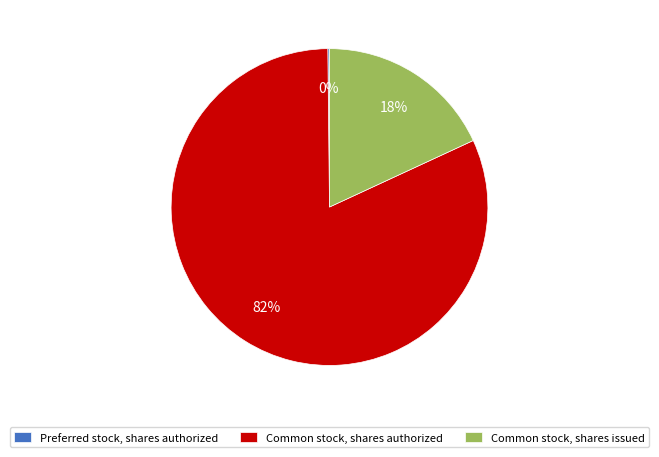

What is the largest slice in the pie chart?

Common stock, shares authorized